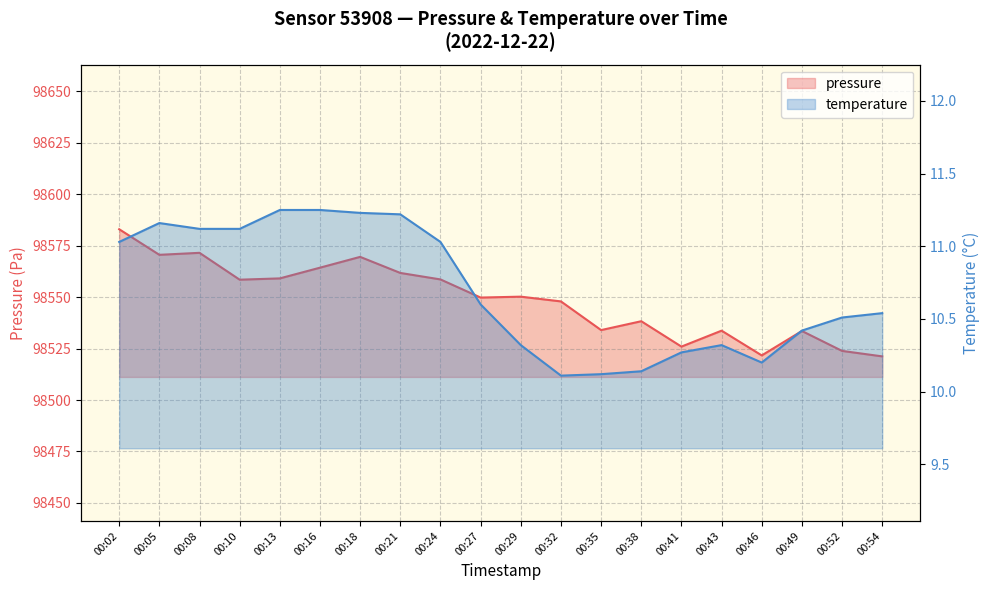

Where is pressure nearest to the value 98552?

00:29